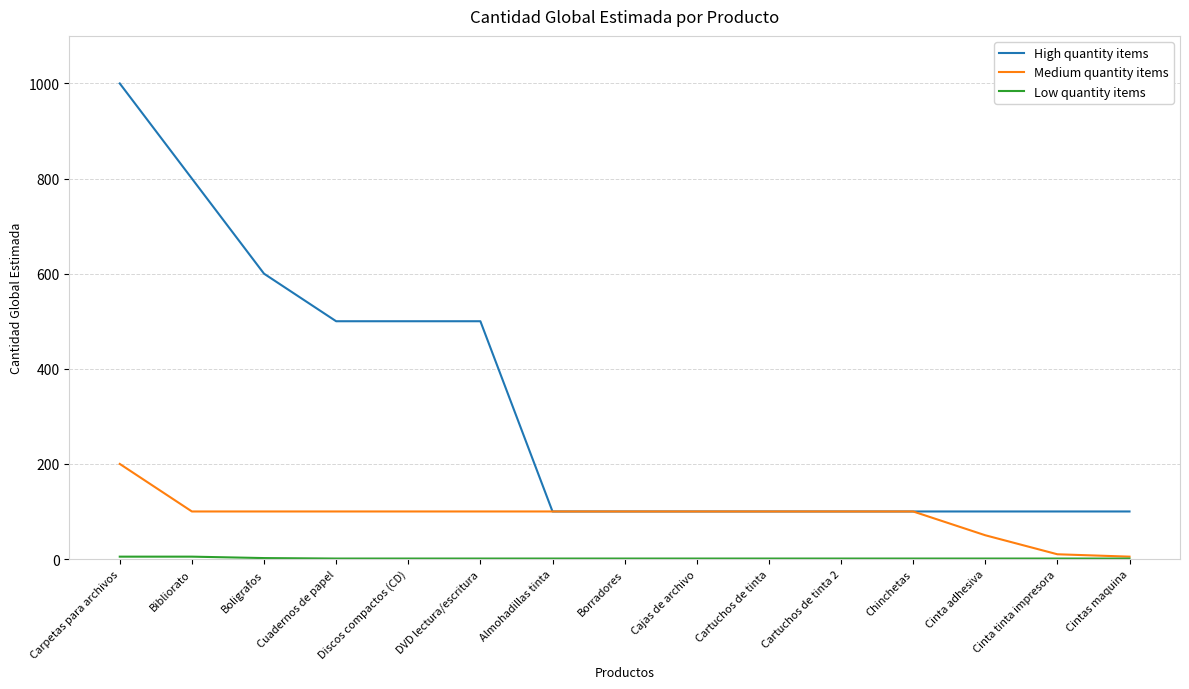

What is the sum of the High quantity items values at Almohadillas tinta and Boligrafos?

700